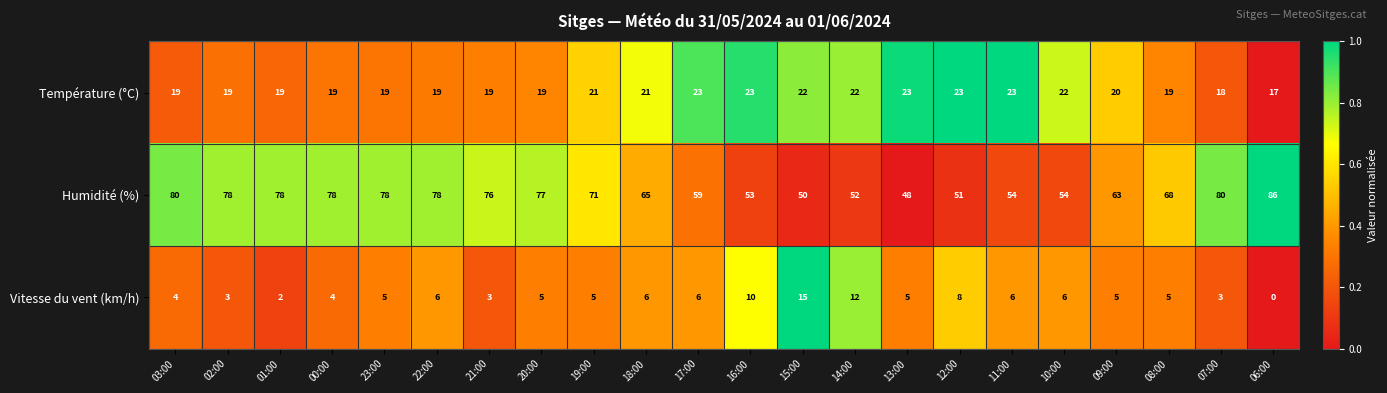

Which series has the largest range (max minus min)?

Humidité (%)